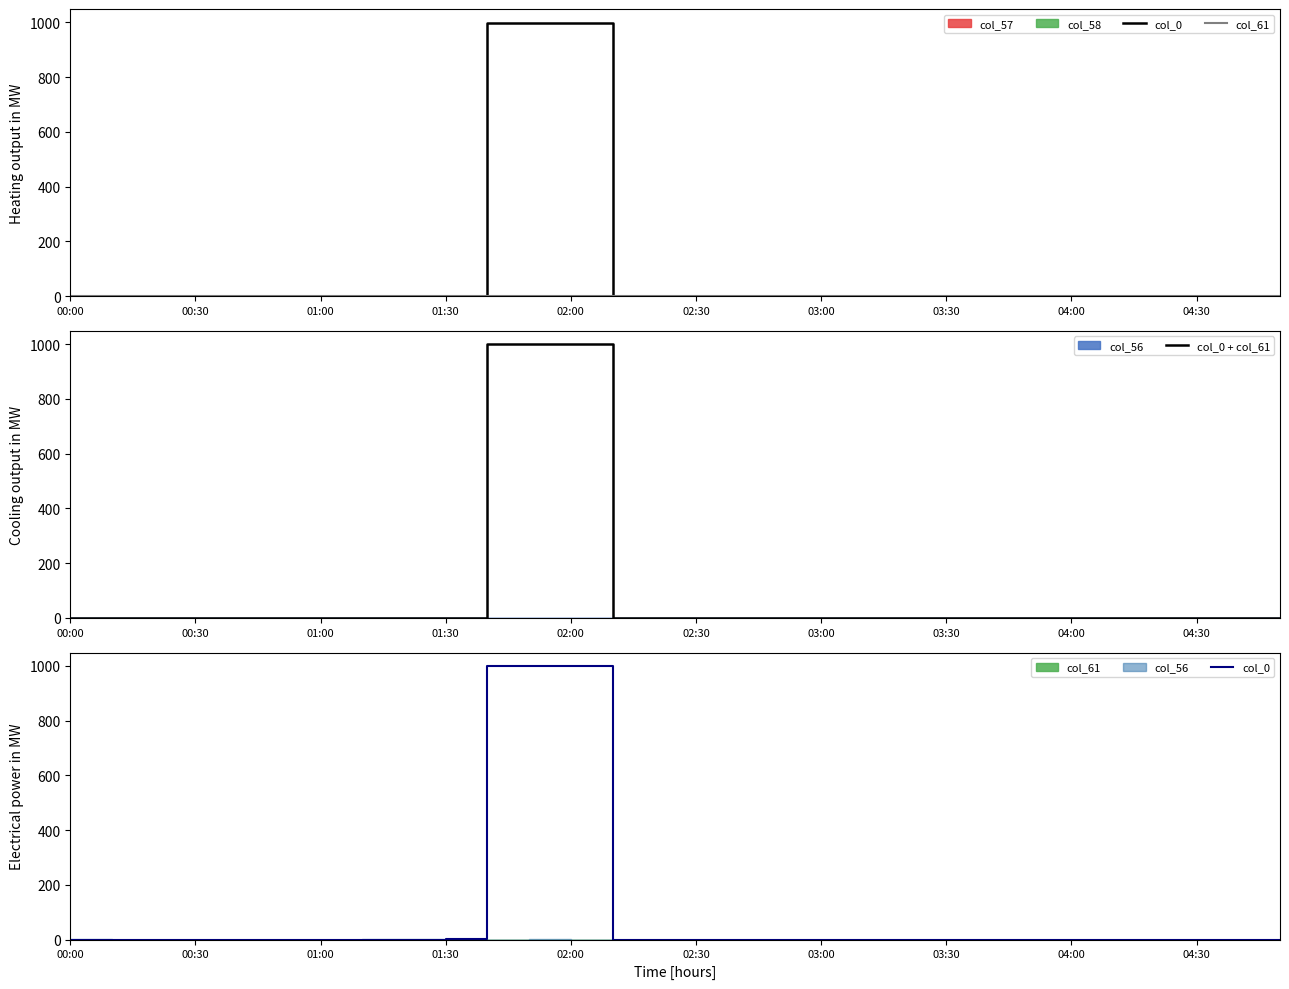

What is the label of the 14th point from the right?

16